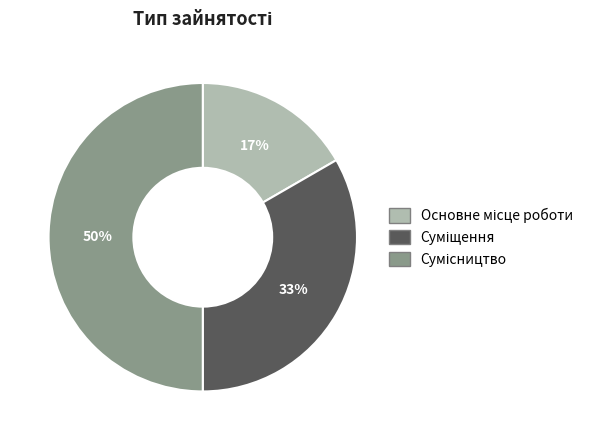

How many slices are in this pie chart?

3